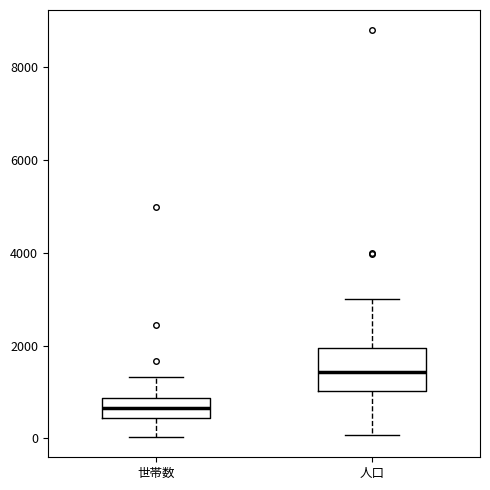

Where is the lower edge of the box for 人口 on the y-axis? The values are not printed on the chart, so give them approximately, as read against the axis.

1000